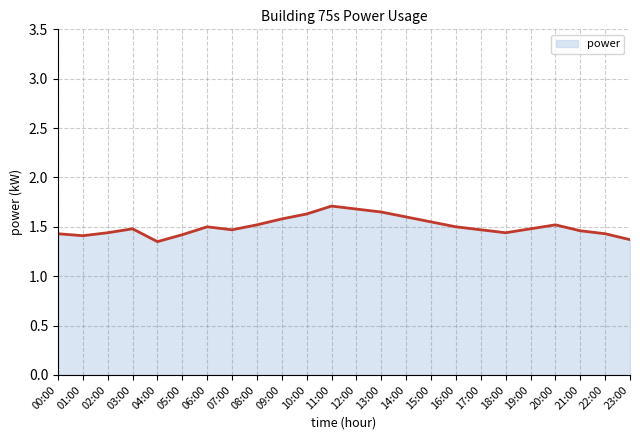

What is the maximum value shown in the chart?

1.7